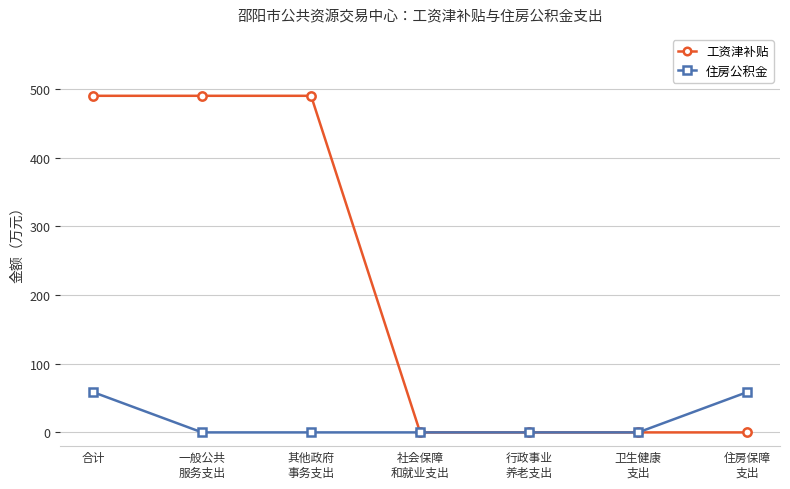

Count the number of data series in this chart.

2